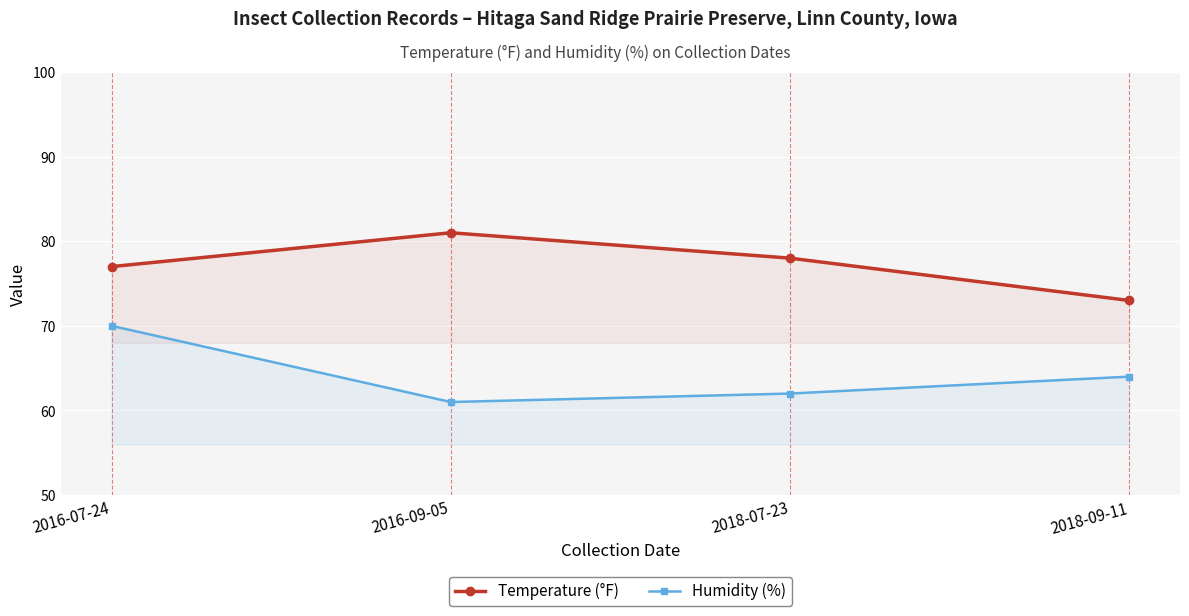

True or false: Humidity (%) and Temperature (°F) cross at least once.

False